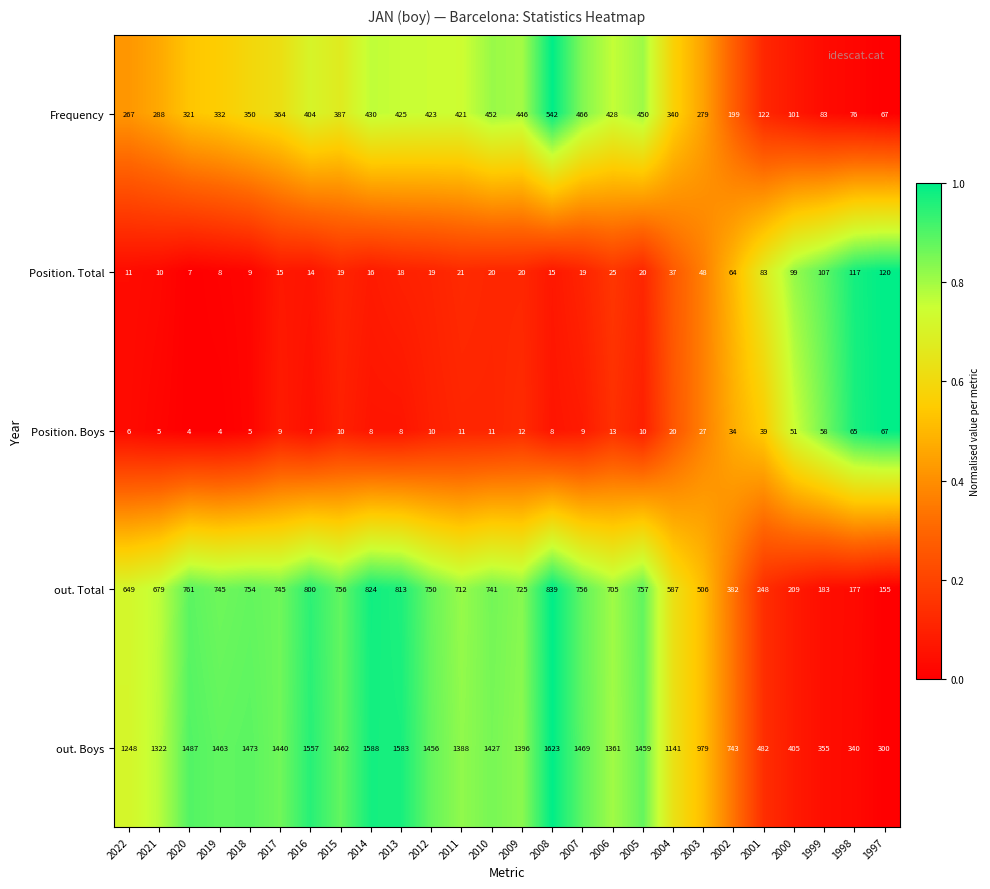

List the series in order of their peak value, highest first.

out. Boys, out. Total, Frequency, Position. Total, Position. Boys